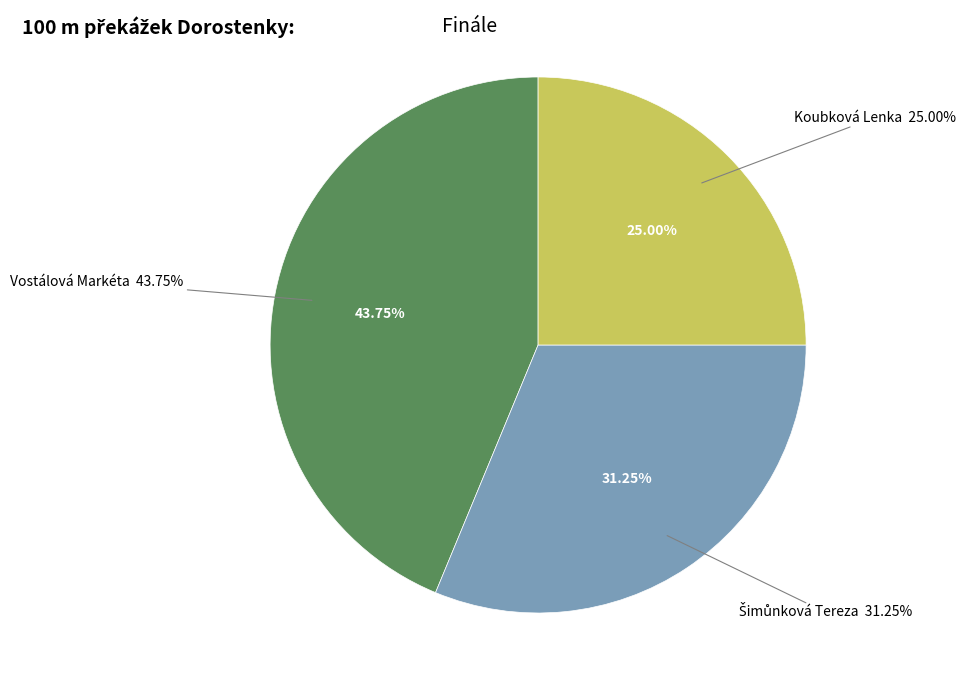

Which category has the biggest portion of the pie?

Vostálová Markéta